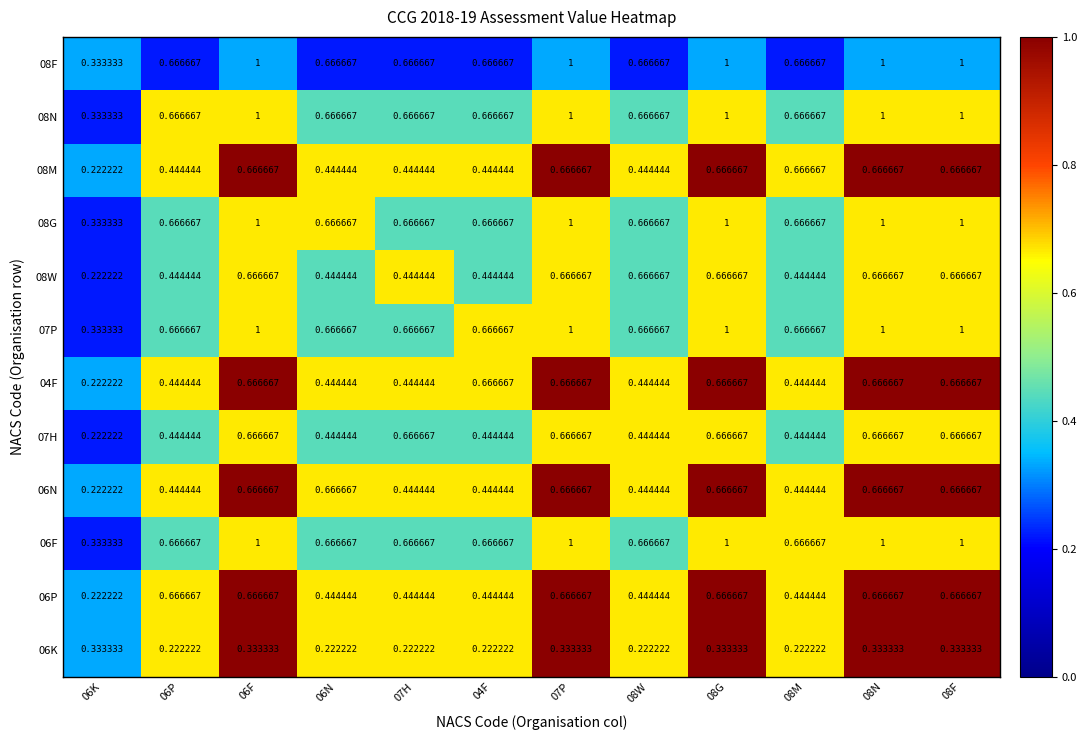

What is the maximum value shown in the chart?

1.0